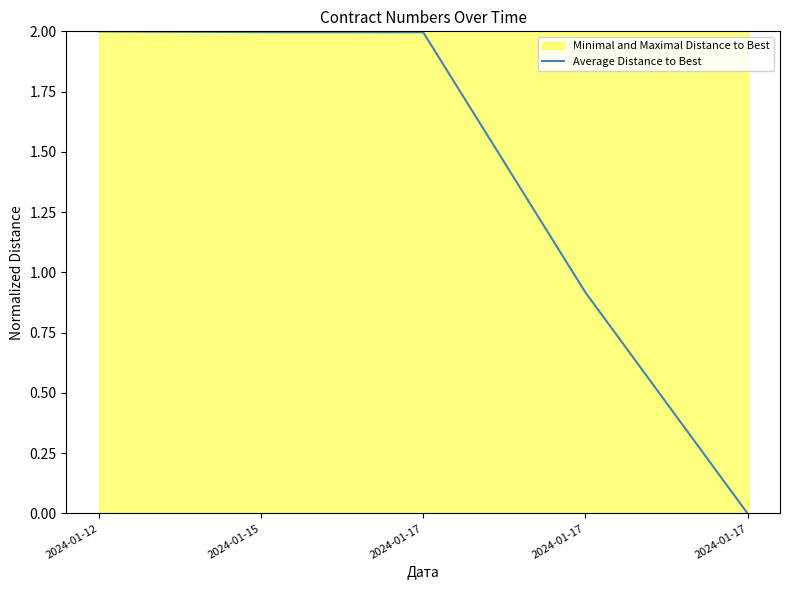

True or false: there are more than 2 points higher than both neighbors.

False